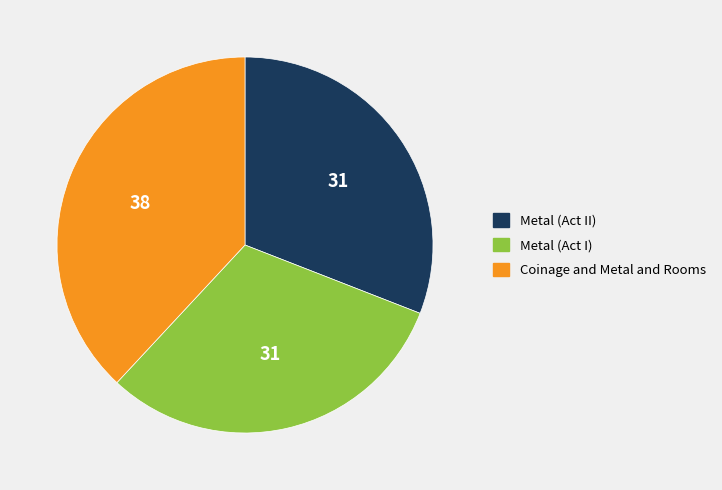

How many slices are in this pie chart?

3